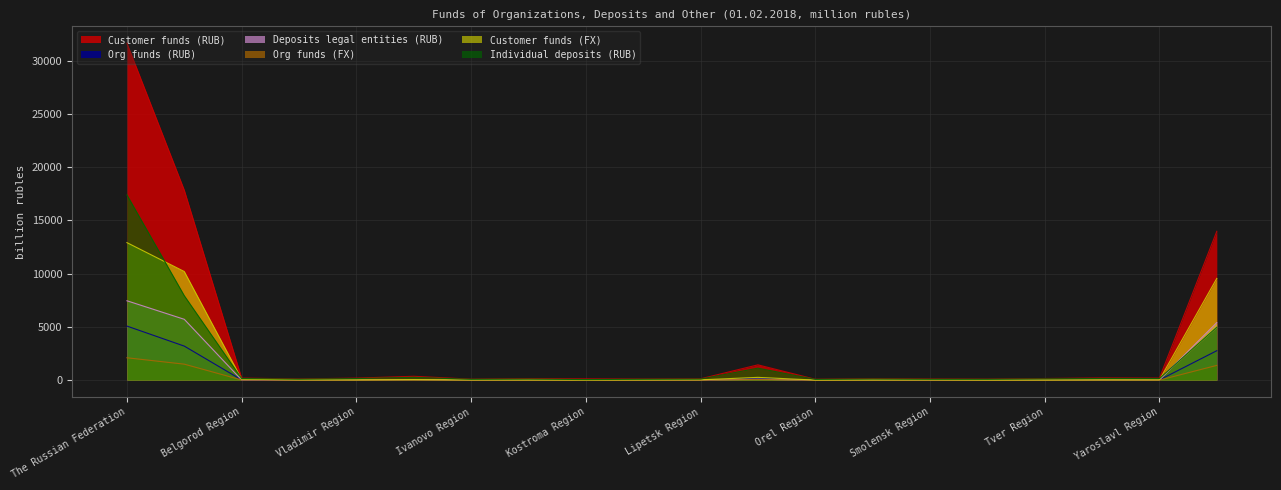

What is the maximum value shown in the chart?

31658.8